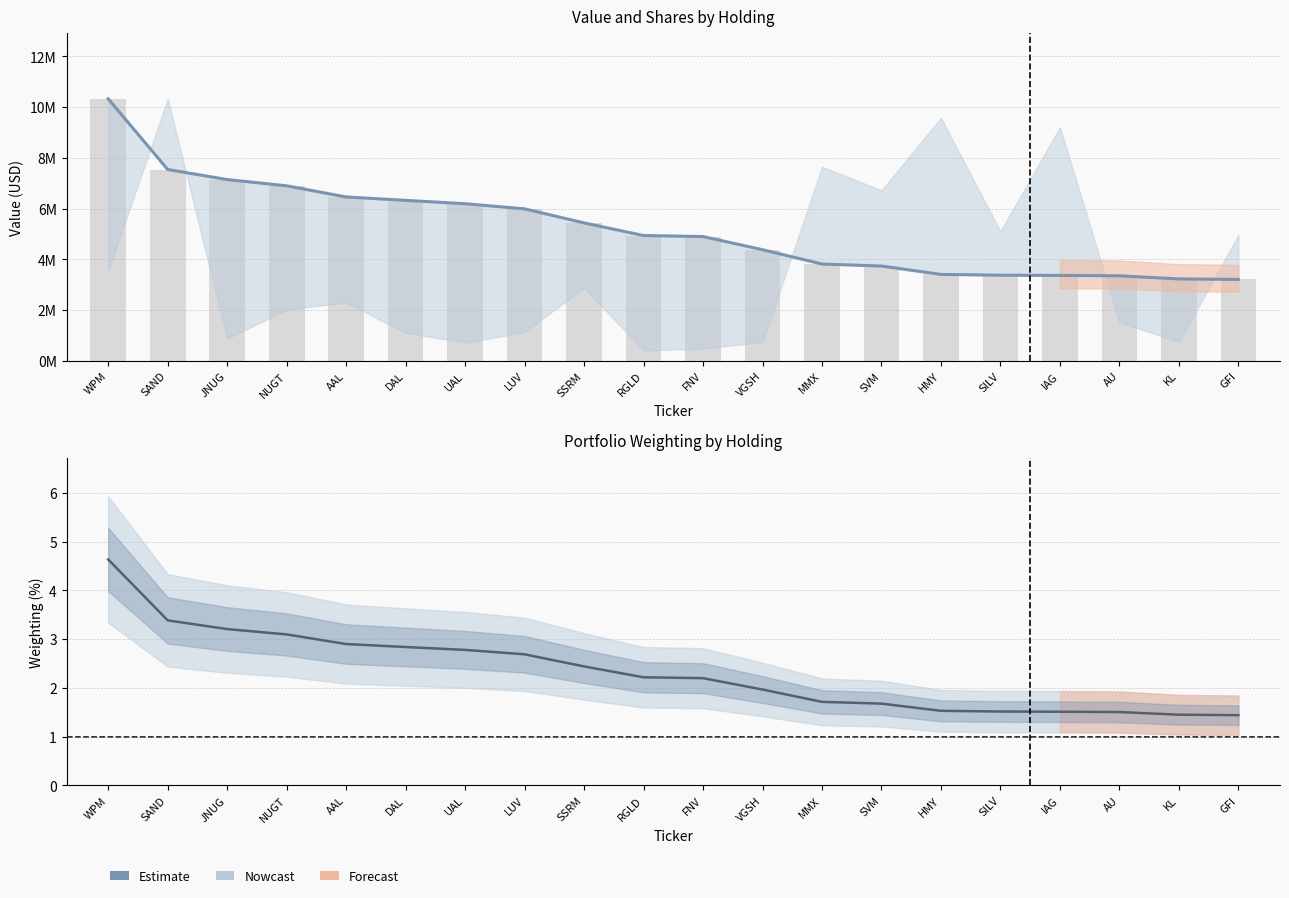

Reading right to left, extract all data points from this chart.

Value: 3208000.0	3229000.0	3351000.0	3367000.0	3375000.0	3406000.0	3736000.0	3816000.0	4380000.0	4899000.0	4939000.0	5436000.0	5990000.0	6193000.0	6325000.0	6459000.0	6898000.0	7145000.0	7541000.0	10326000.0
Estimate: 1.4	1.4	1.5	1.5	1.5	1.5	1.7	1.7	2.0	2.2	2.2	2.4	2.7	2.8	2.8	2.9	3.1	3.2	3.4	4.6